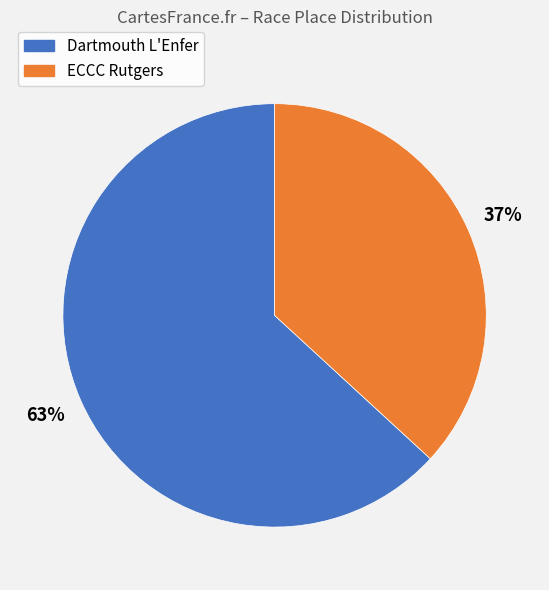

Count the number of slices in the pie.

2